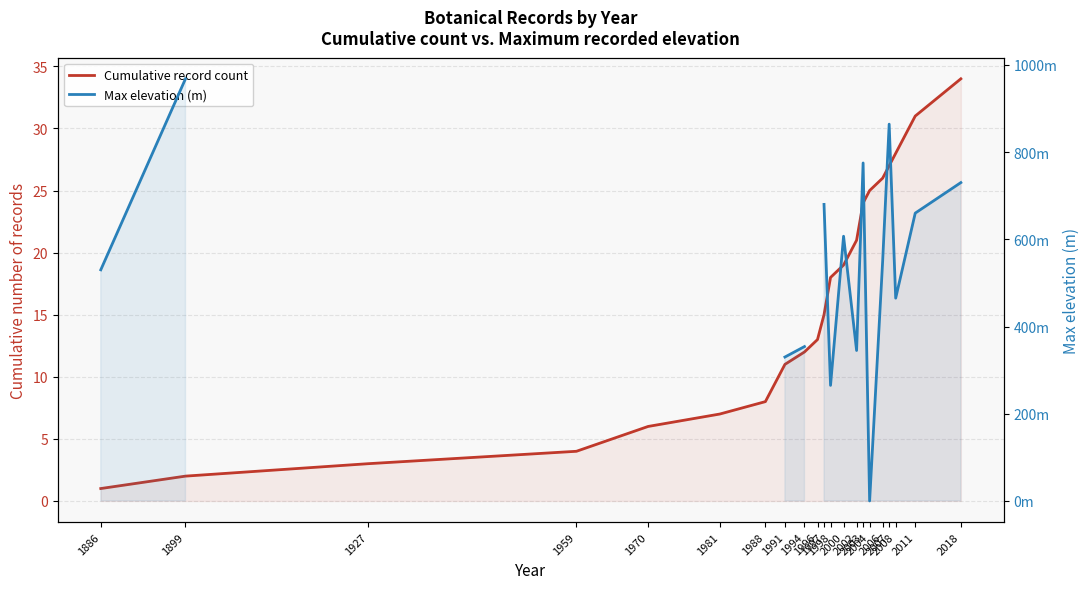

Is the value of Cumulative record count at 1927 greater than the value of Max elevation (m) at 2011?

No